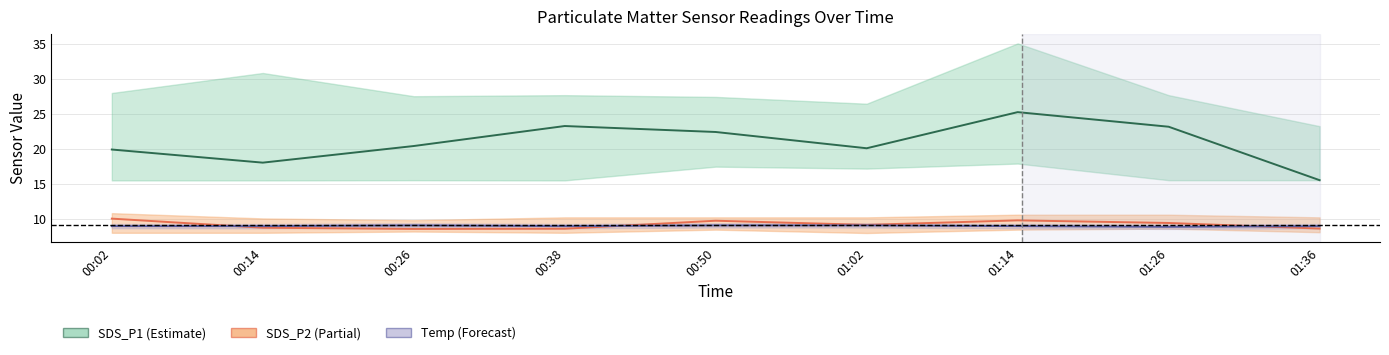

True or false: Temp has a value of 4.4 at 00:50.

False